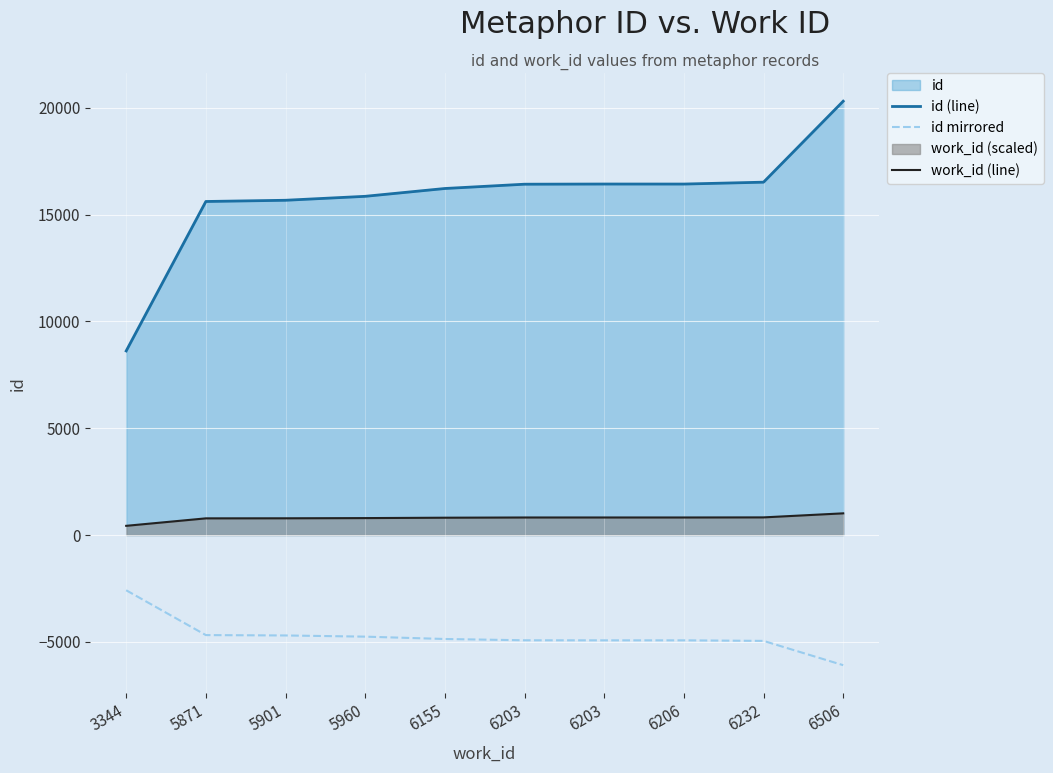

Which series has the largest total across all categories?

id (line)